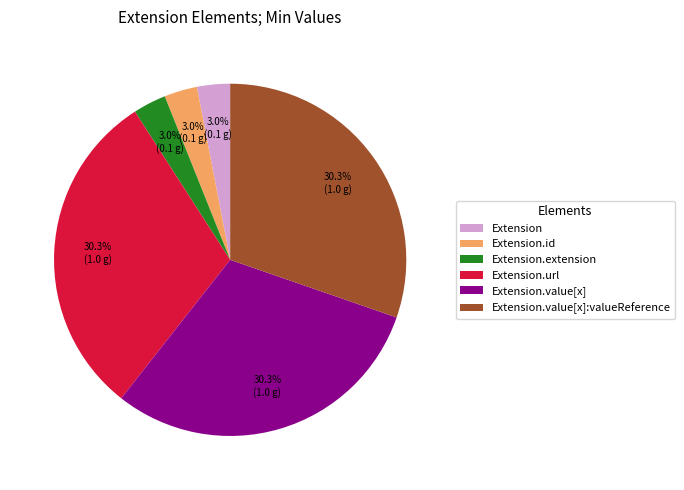

Combined, what portion of the pie is Extension.extension and Extension.url?

33.3%